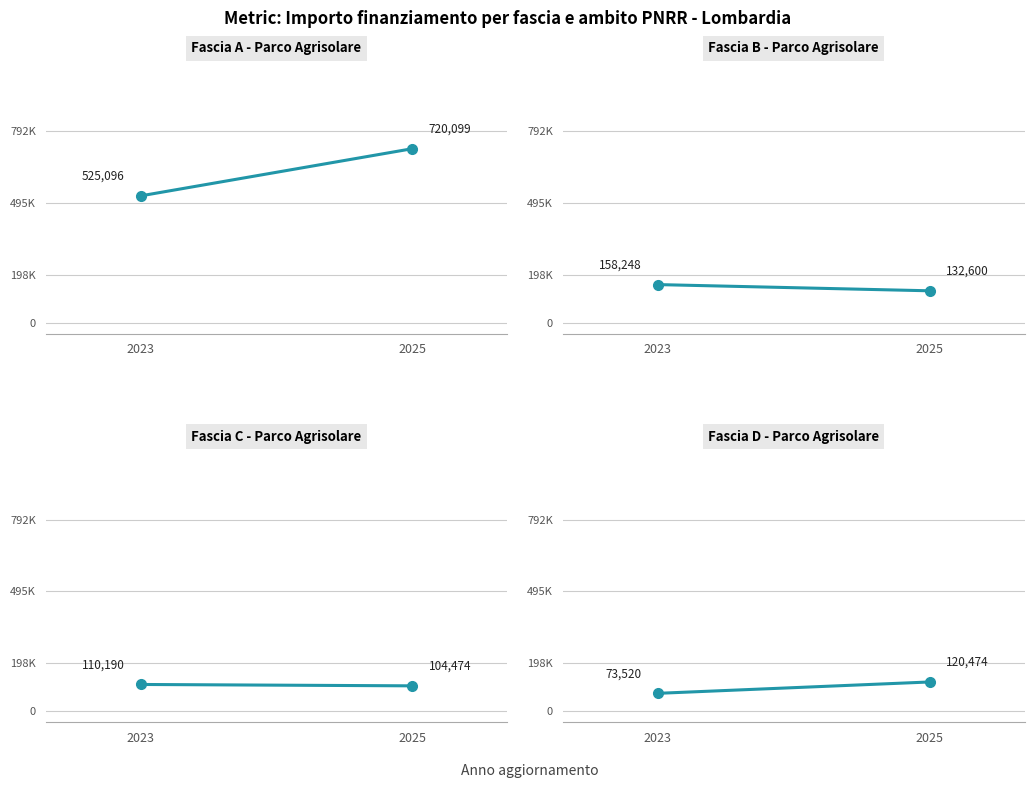

Which label corresponds to the largest value in the chart?

2025